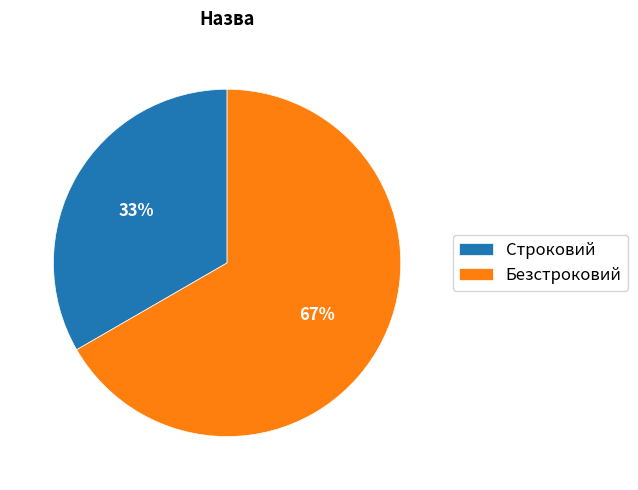

What percentage is the Строковий slice, to the nearest percent?

33%